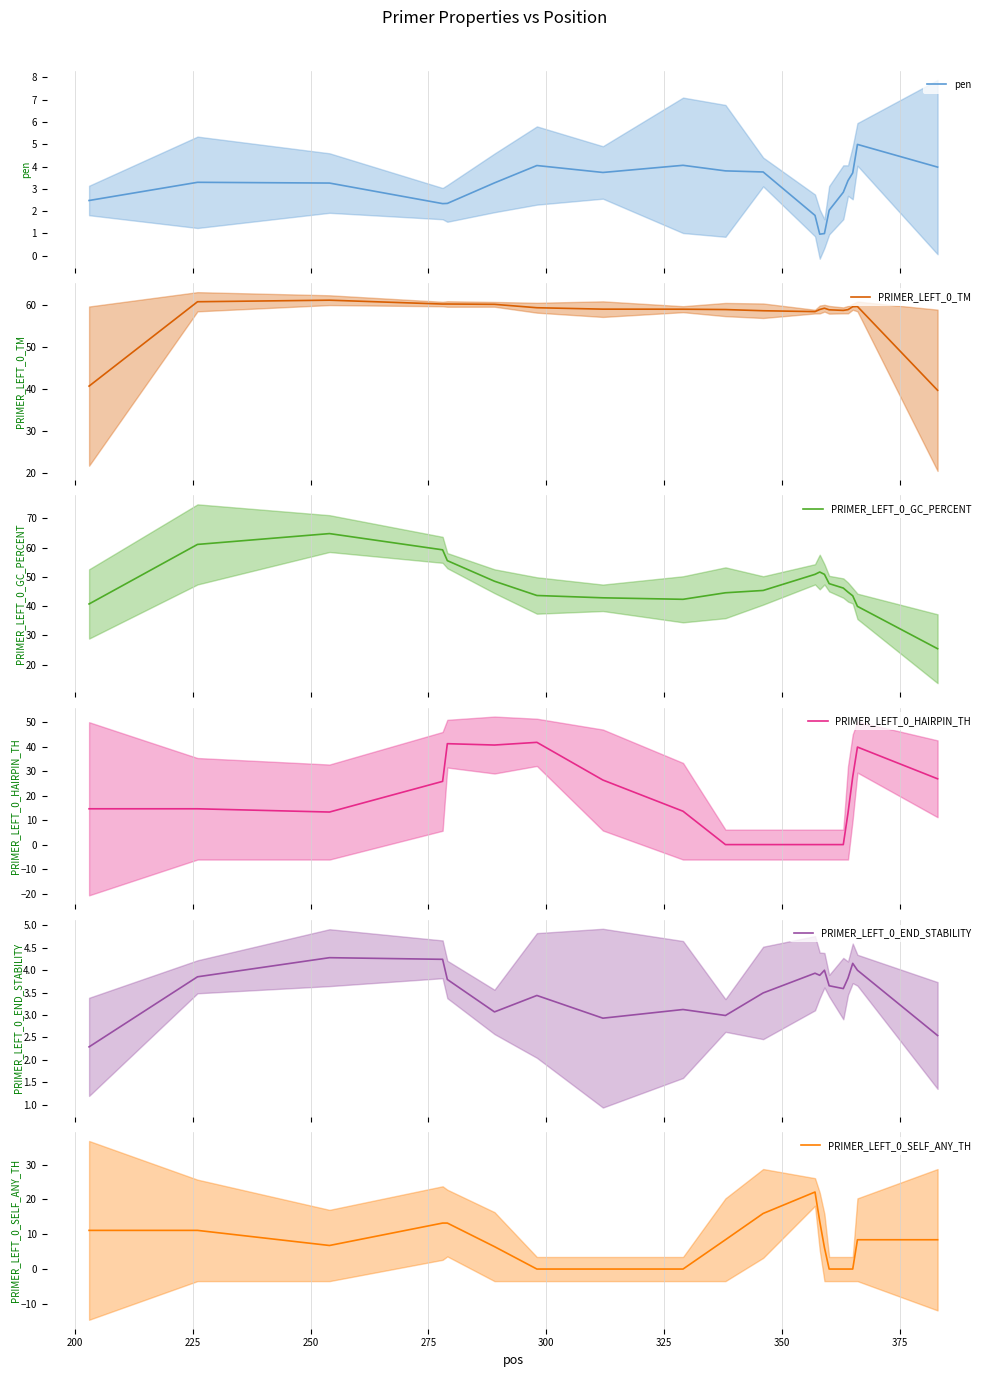

What is the highest value of the pen series?

5.0